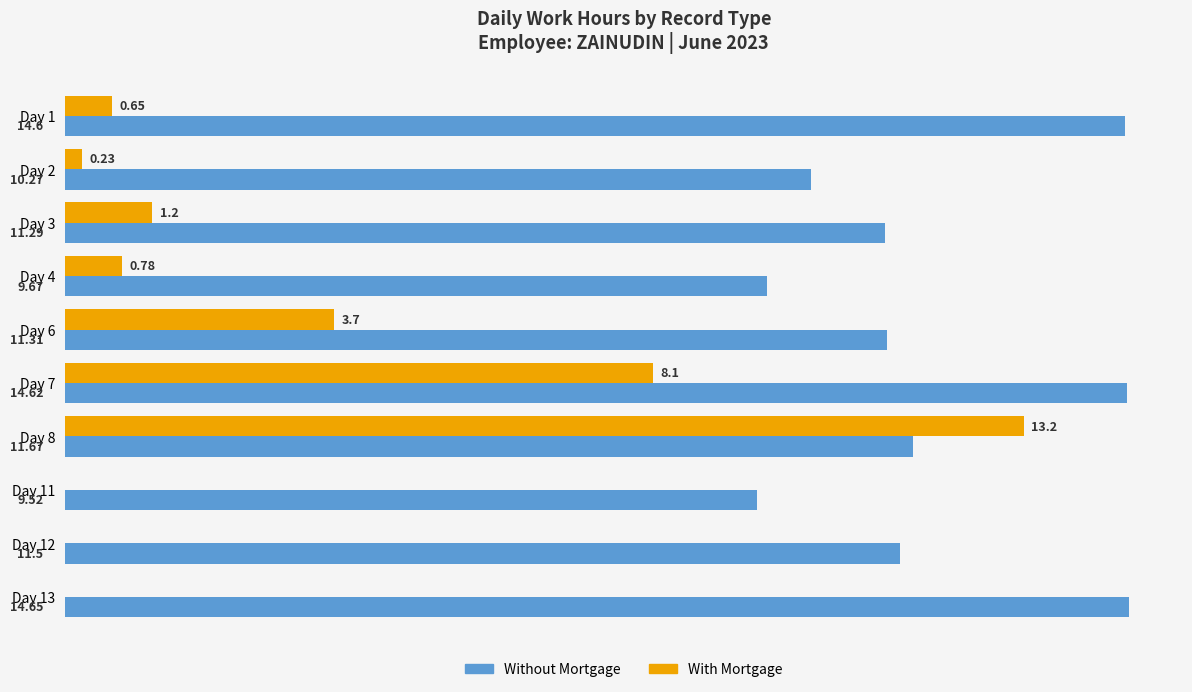

At which category is the sum across all series the highest?

Day 8